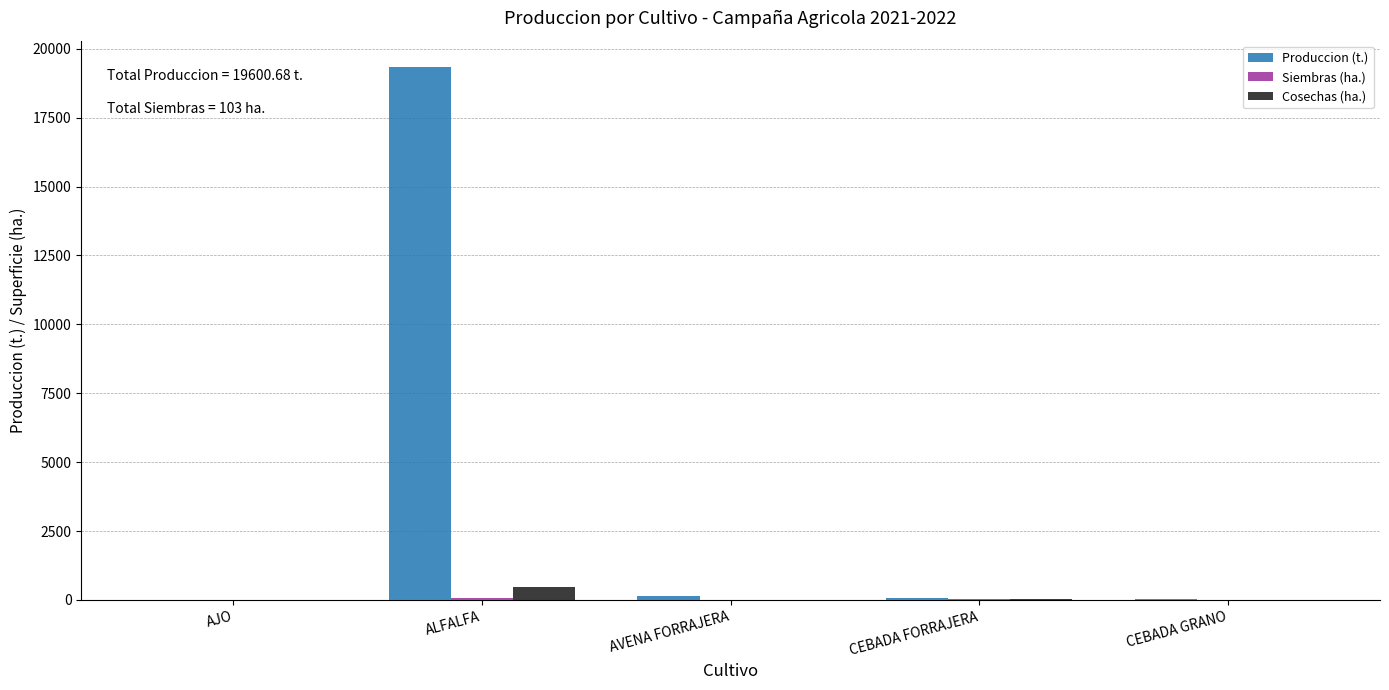

Which series has the largest total across all categories?

Produccion (t.)